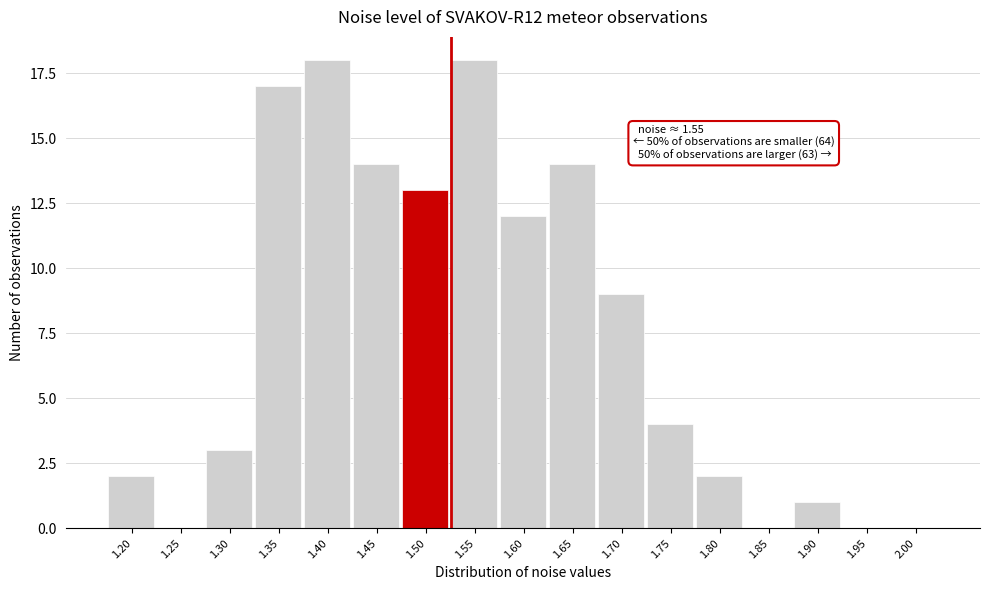

Reading left to right, transcribe all the data shown in this chart.

1.20=2	1.25=0	1.30=3	1.35=17	1.40=18	1.45=14	1.50=13	1.55=18	1.60=12	1.65=14	1.70=9	1.75=4	1.80=2	1.85=0	1.90=1	1.95=0	2.00=0